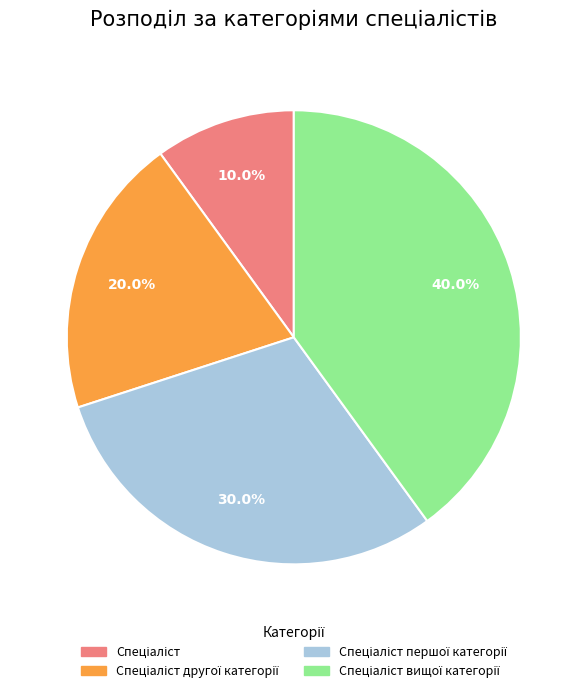

Is there any slice that represents more than half of the pie?

No